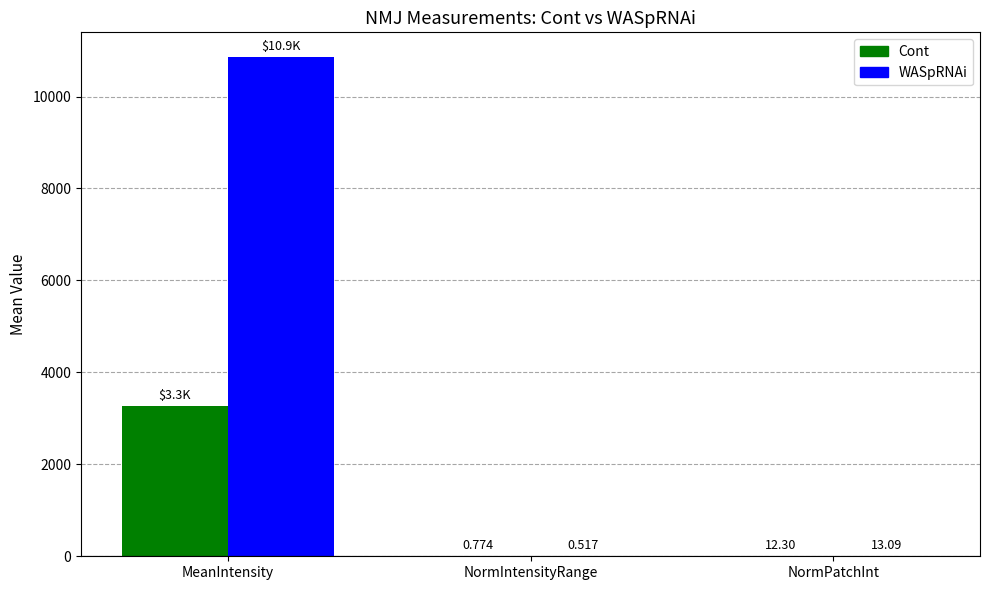

At which label does WASpRNAi first exceed 13?

MeanIntensity